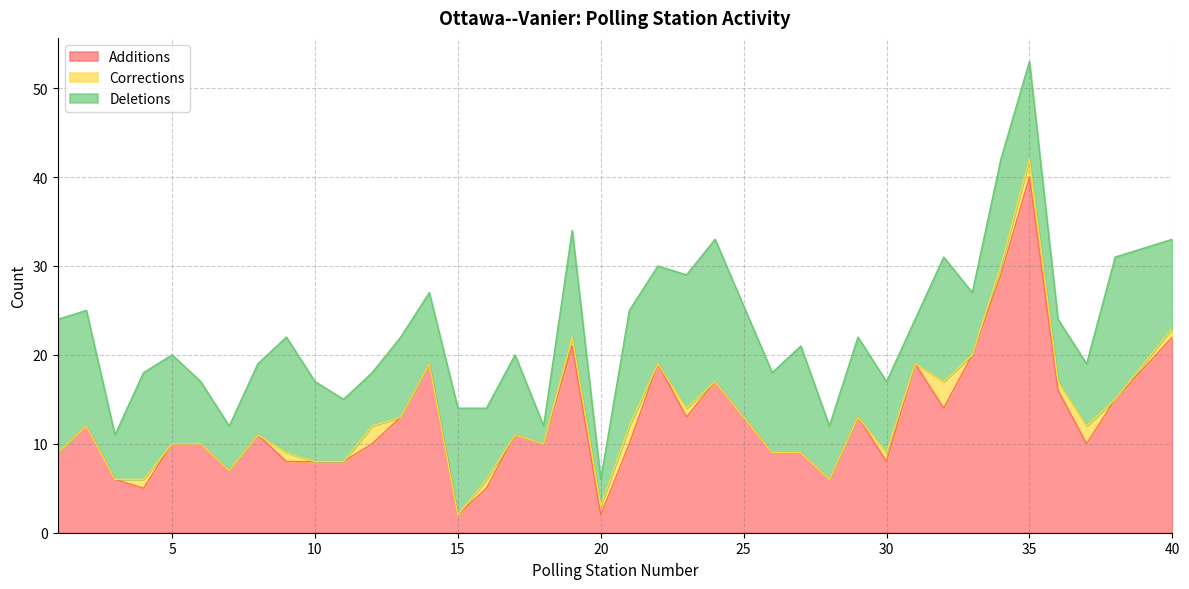

True or false: Deletions and Additions cross at least once.

True